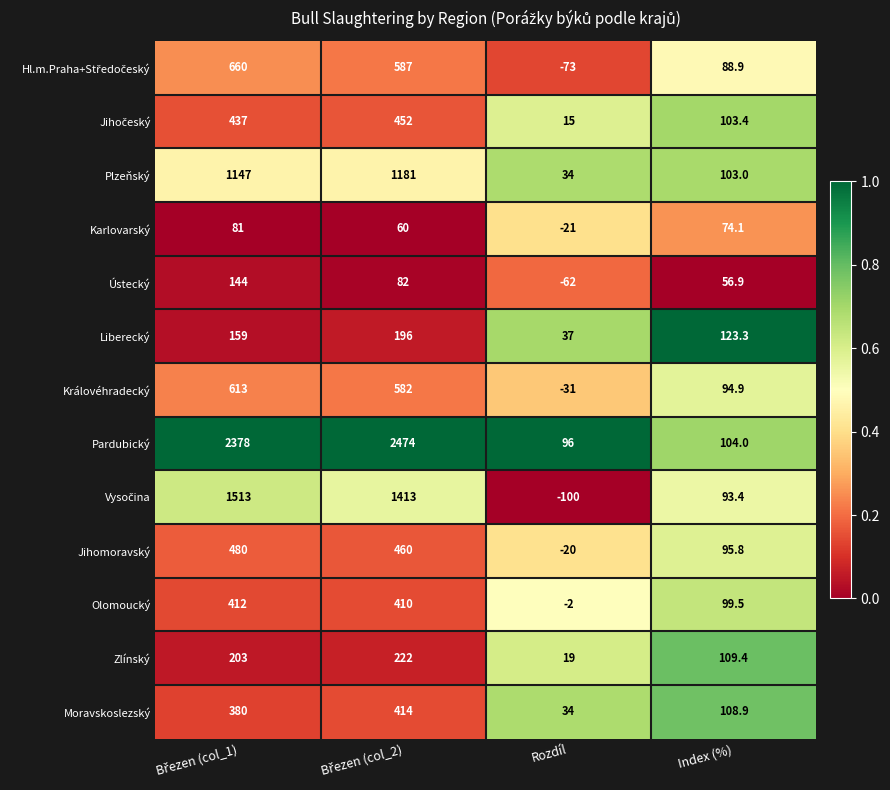

What is the difference between the maximum and minimum values in the Zlínský series?

203.0